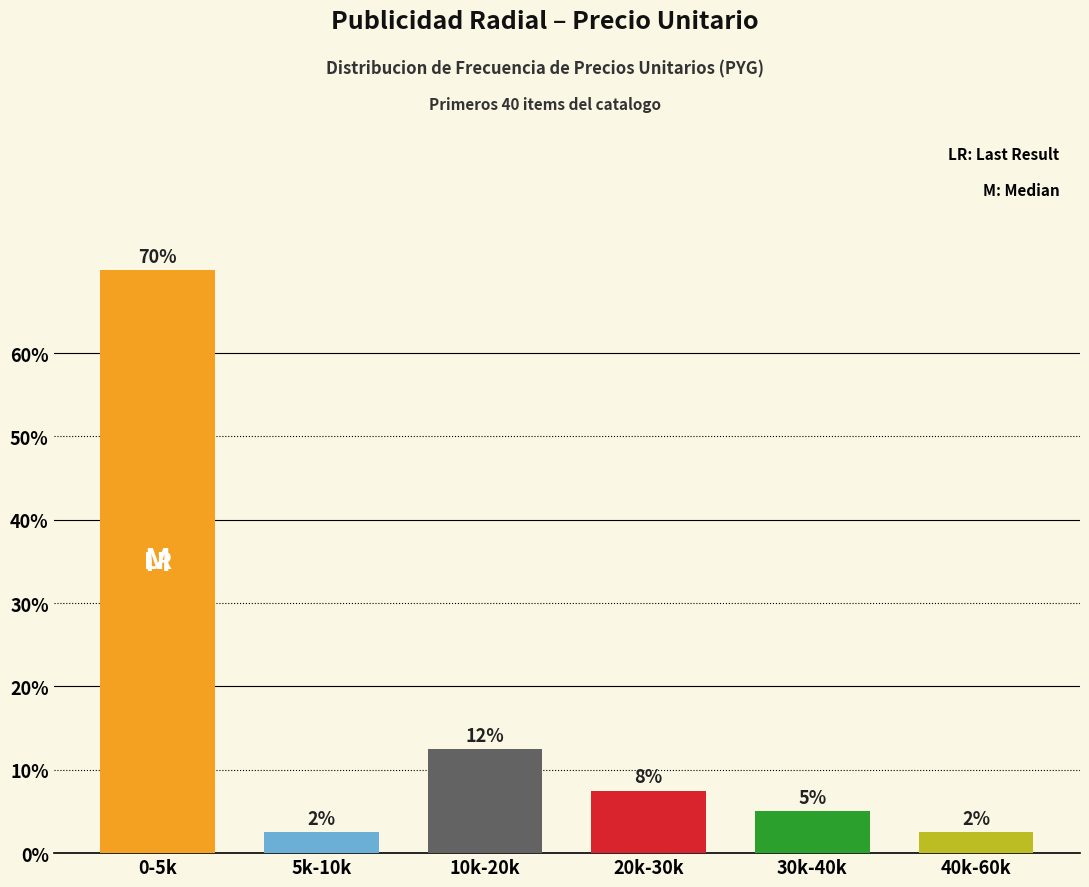

List the labels in order of value, largest first.

0-5k, 10k-20k, 20k-30k, 30k-40k, 5k-10k, 40k-60k